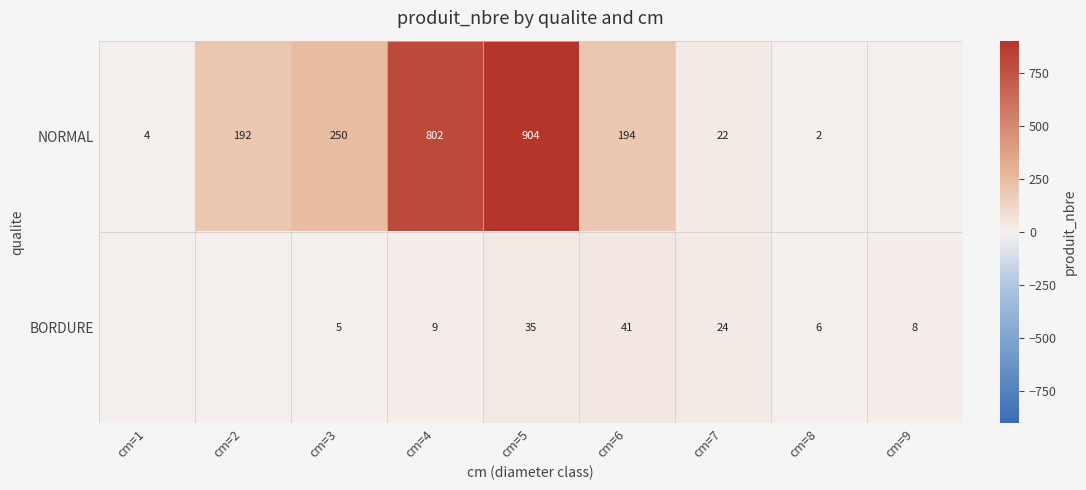

At cm=7, list the series in order from largest to smallest.

BORDURE, NORMAL